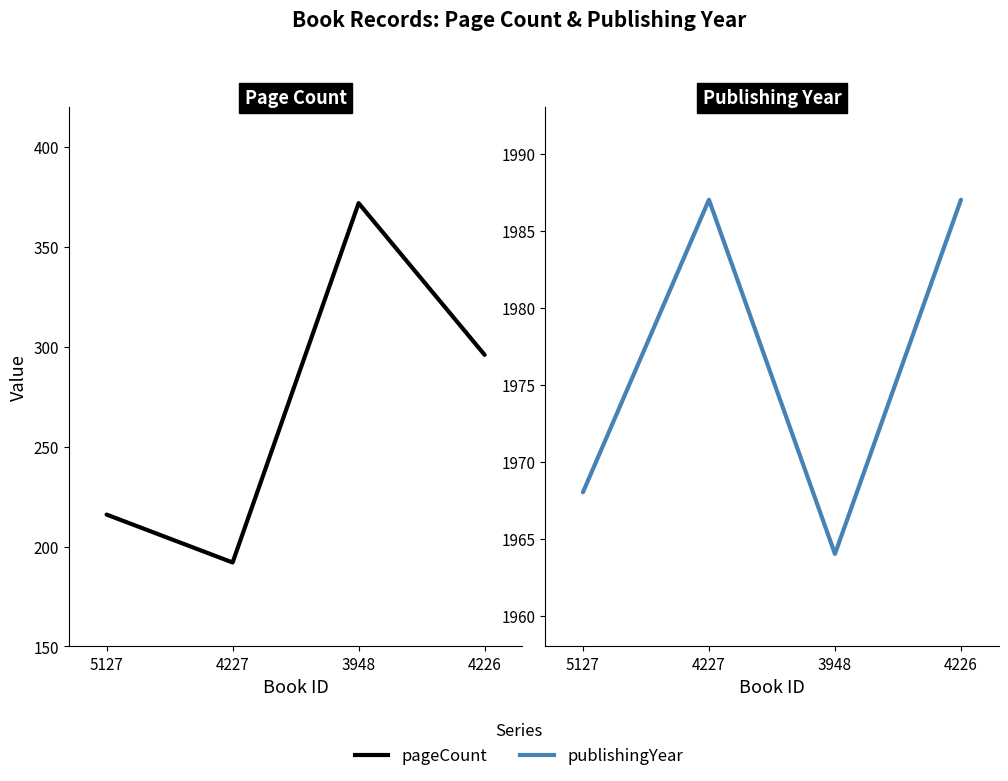

What is the difference between the publishingYear values at 4227 and 5127?

19